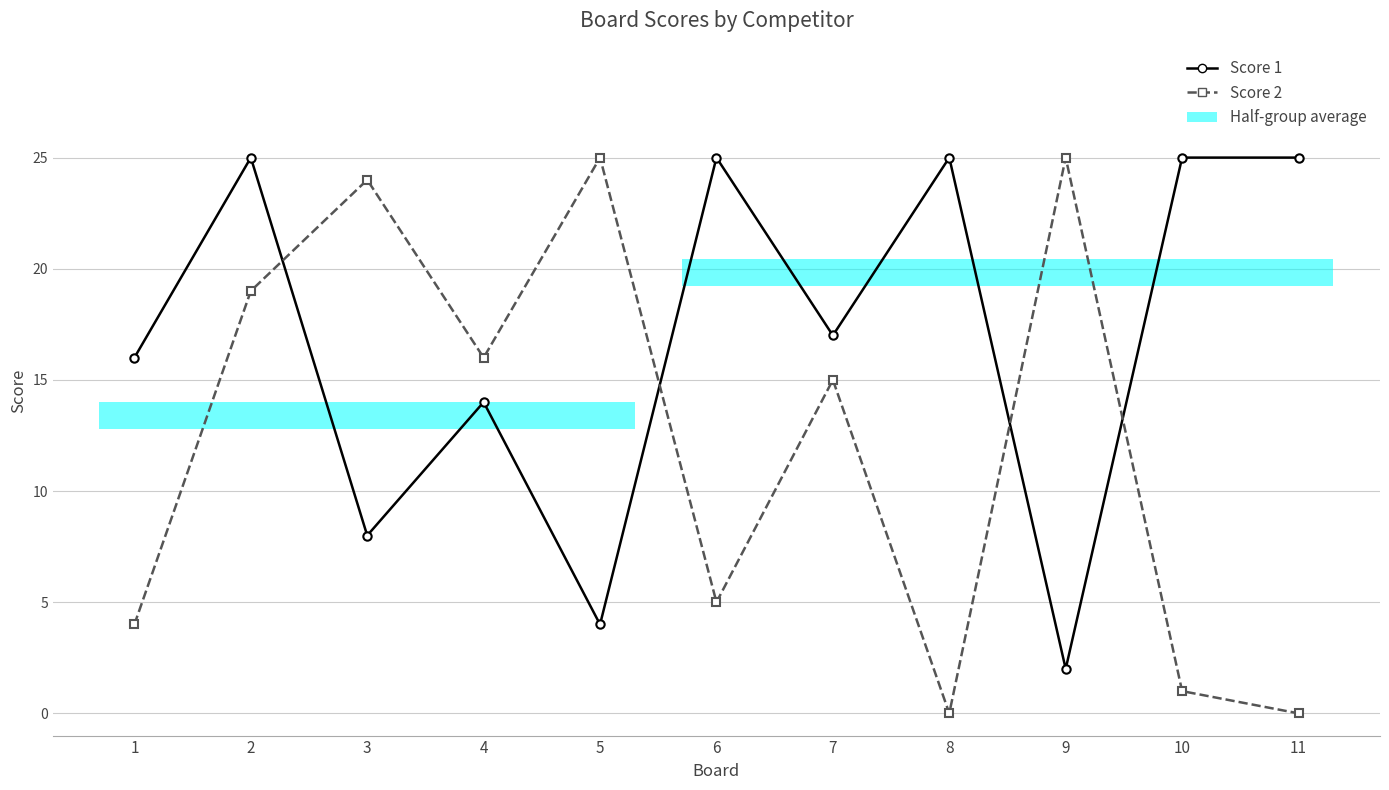

Is it true that Score 2 equals 5 at 2?

False